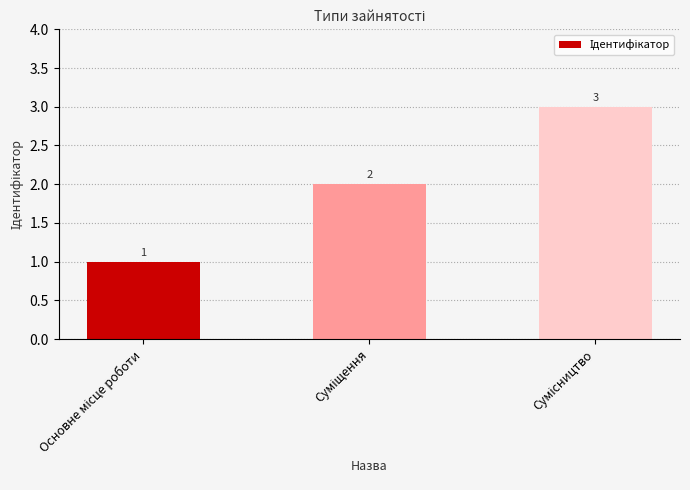

What is the greatest value displayed?

3